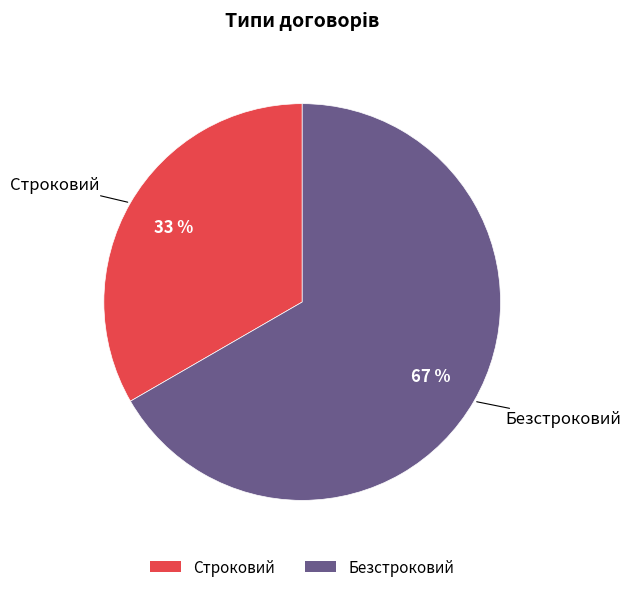

Does Строковий represent more than half of the total?

No